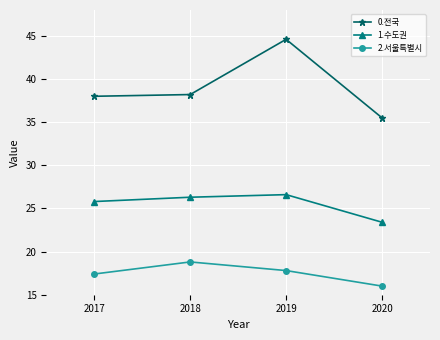

How many interior local peaks does the 1.수도권 series have?

1